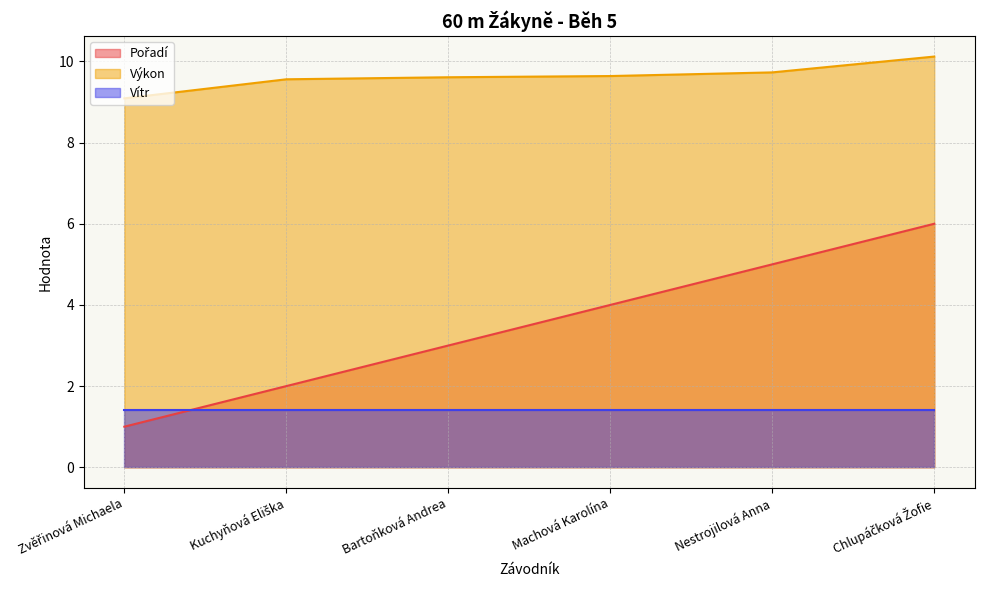

True or false: Výkon and Pořadí cross at least once.

False